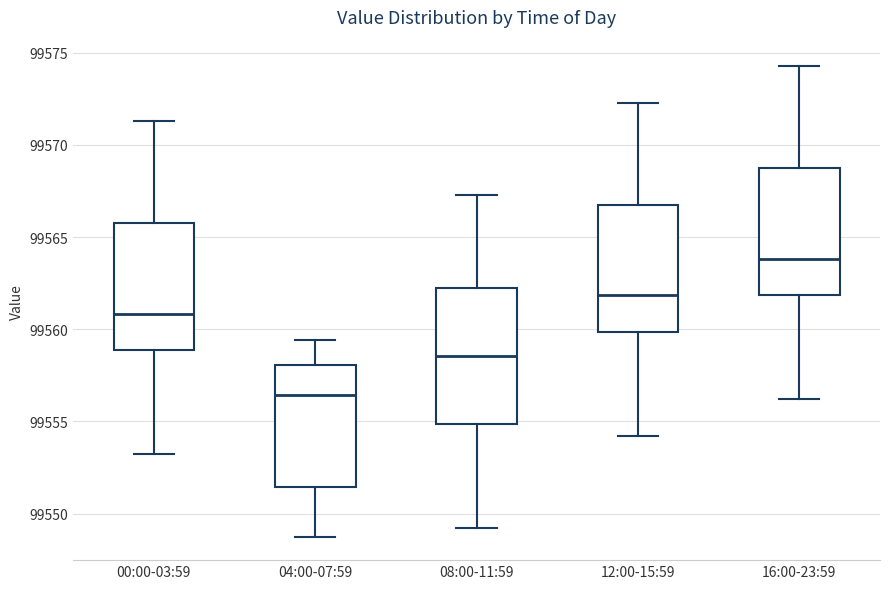

Where is the lower edge of the box for 00:00-03:59 on the y-axis? The values are not printed on the chart, so give them approximately, as read against the axis.

99559.0